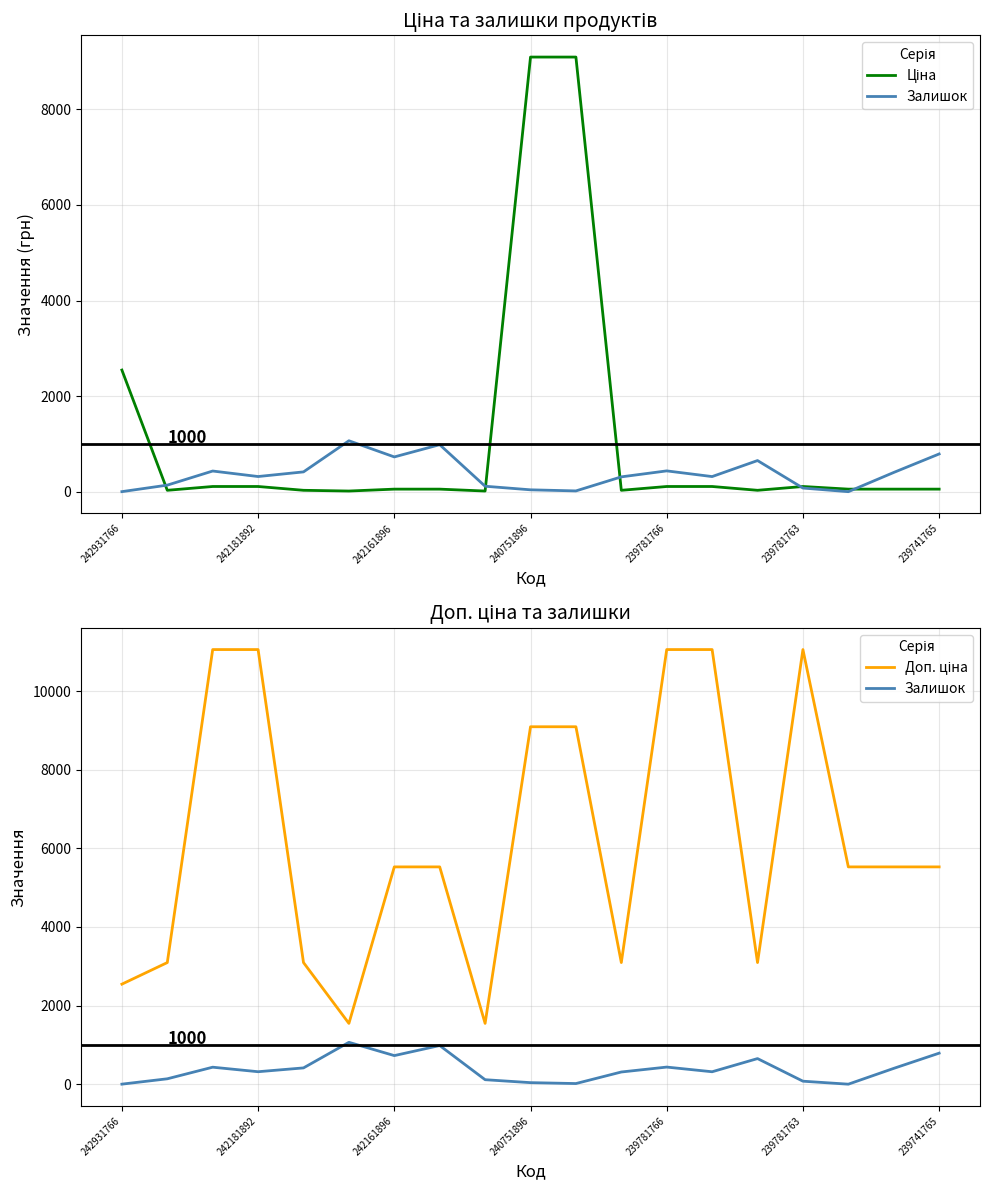

Rank the categories by Ціна value from highest to lowest.

9, 10, 242931766, 242161896, 240751896, 12, 13, 15, 239741765, 7, 16, 17, 18, 242181892, 239781766, 11, 14, 239781763, 8